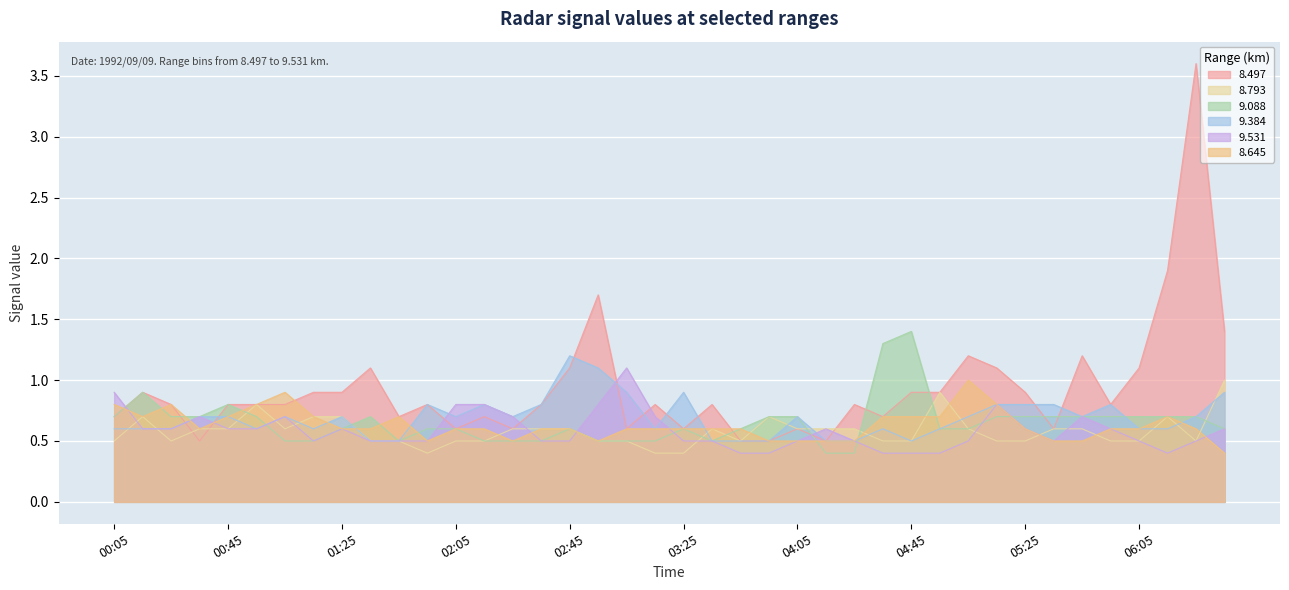

What position from the right is 1992/09/09 05:05?

10